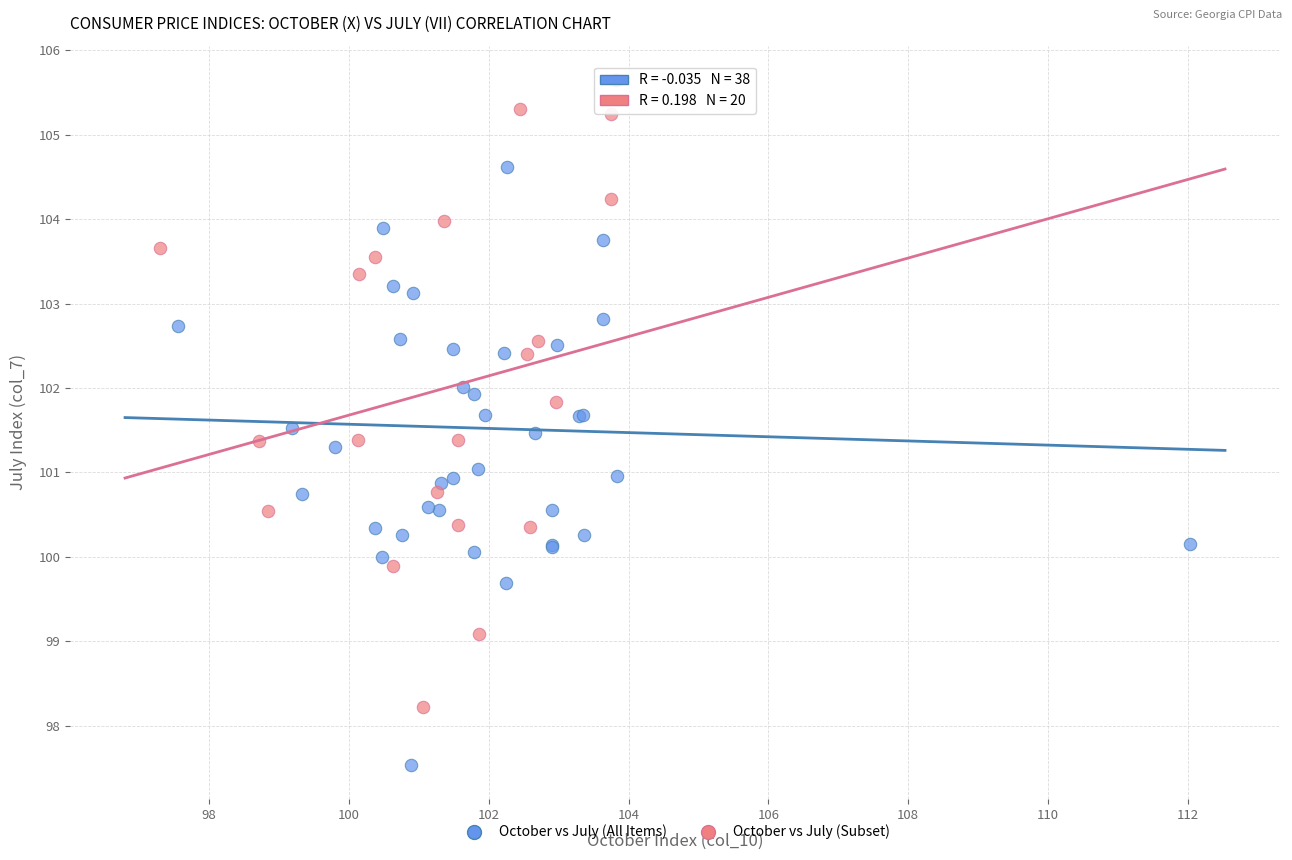

Which series has the largest Y range (max minus min)?

October vs July (All Items)